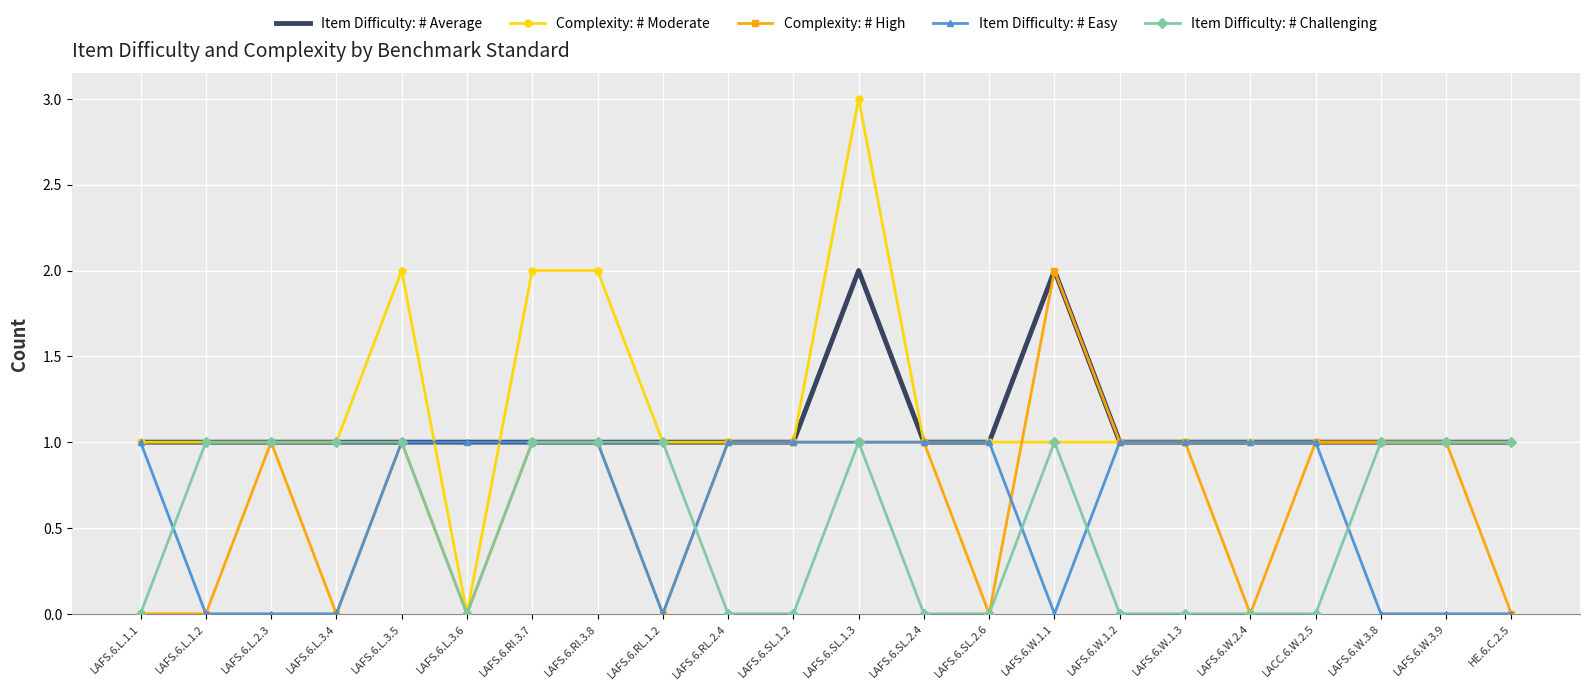

What is the total value across all series at LAFS.6.W.1.3?

4